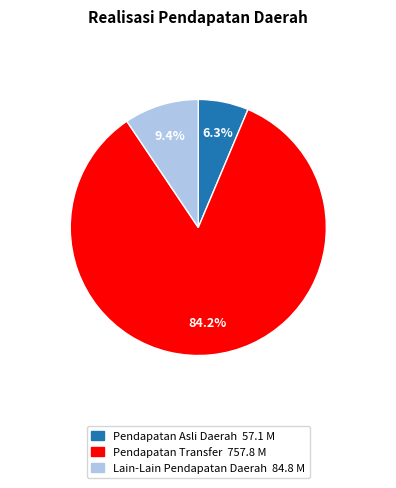

Does any single category account for the majority?

Yes